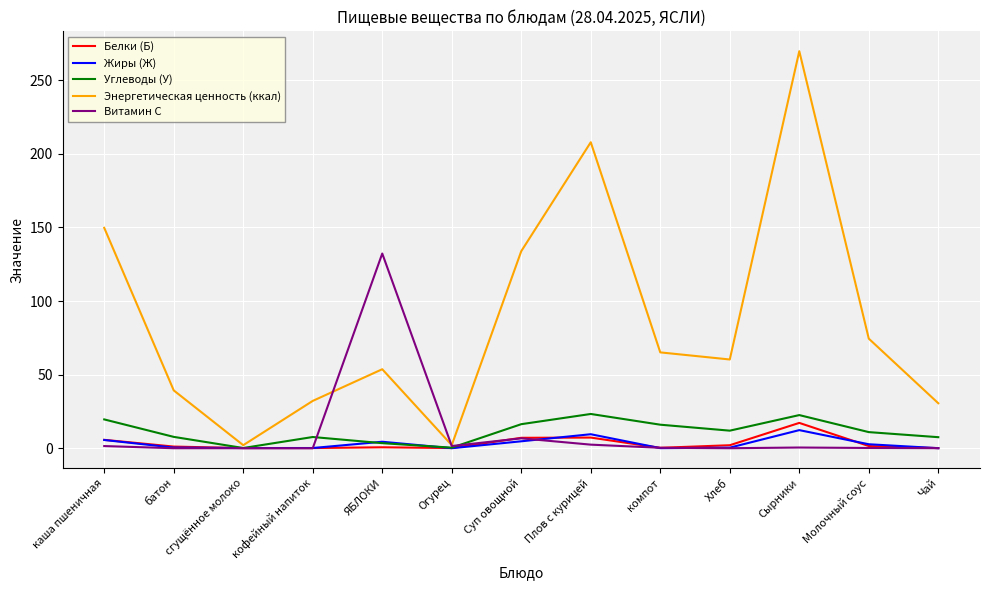

The Белки (Б) series shows 5.7 at каша пшеничная. True or false?

True